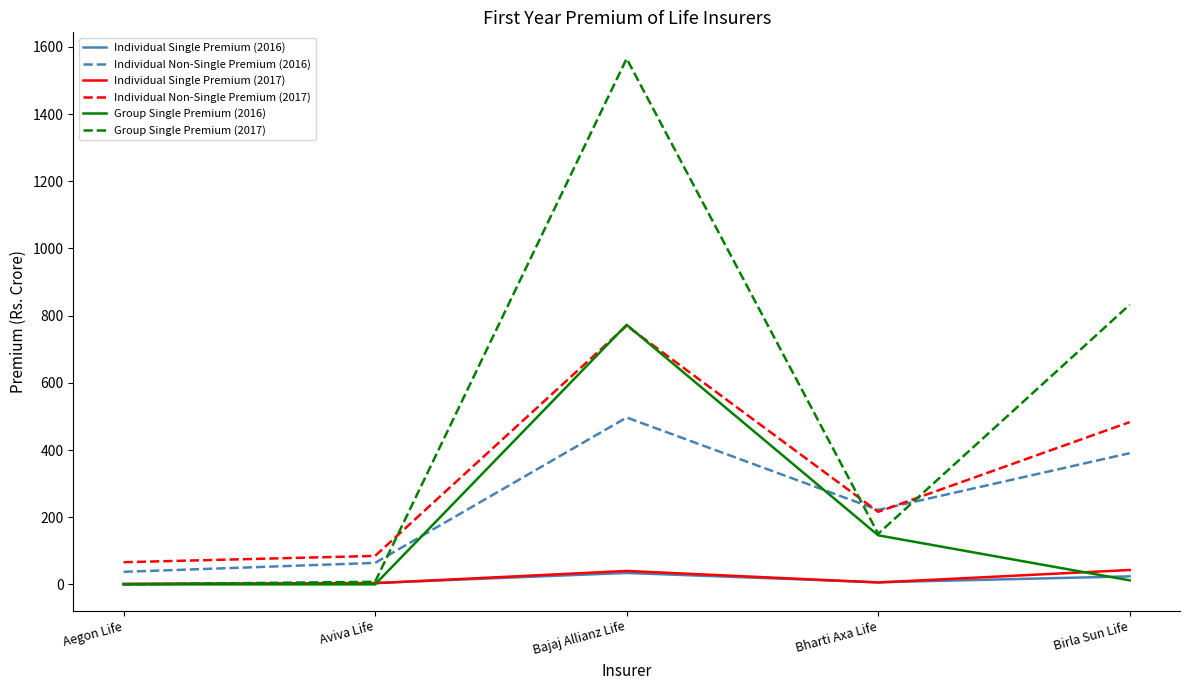

After their last crossing, which series has the higher values: Individual Single Premium (2016) or Group Single Premium (2017)?

Group Single Premium (2017)